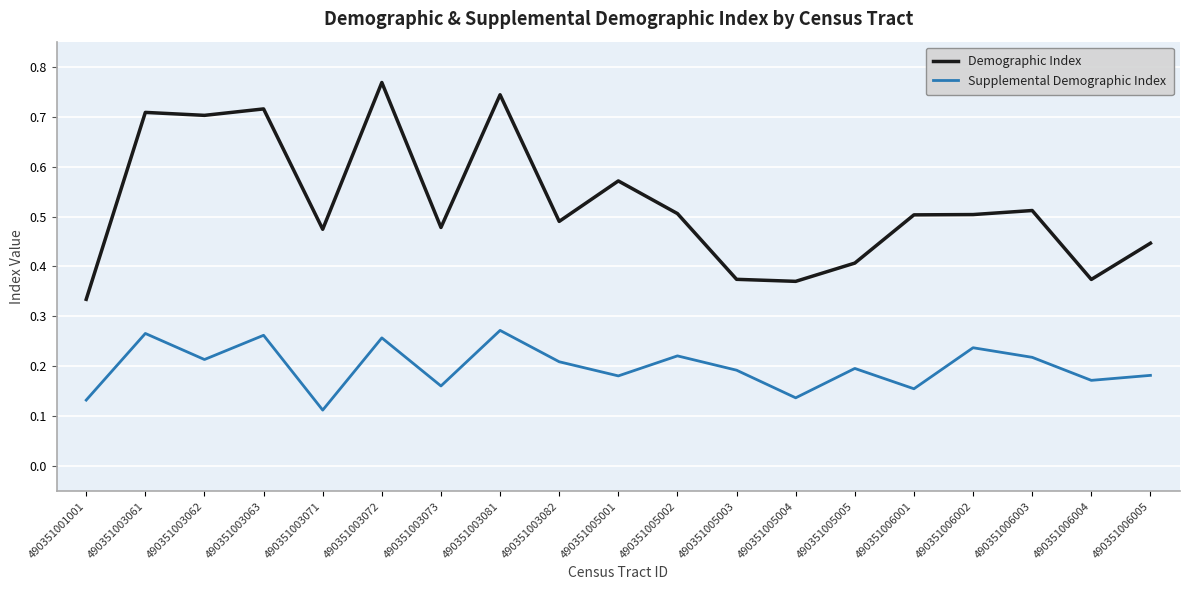

Which series has the largest total across all categories?

Demographic Index